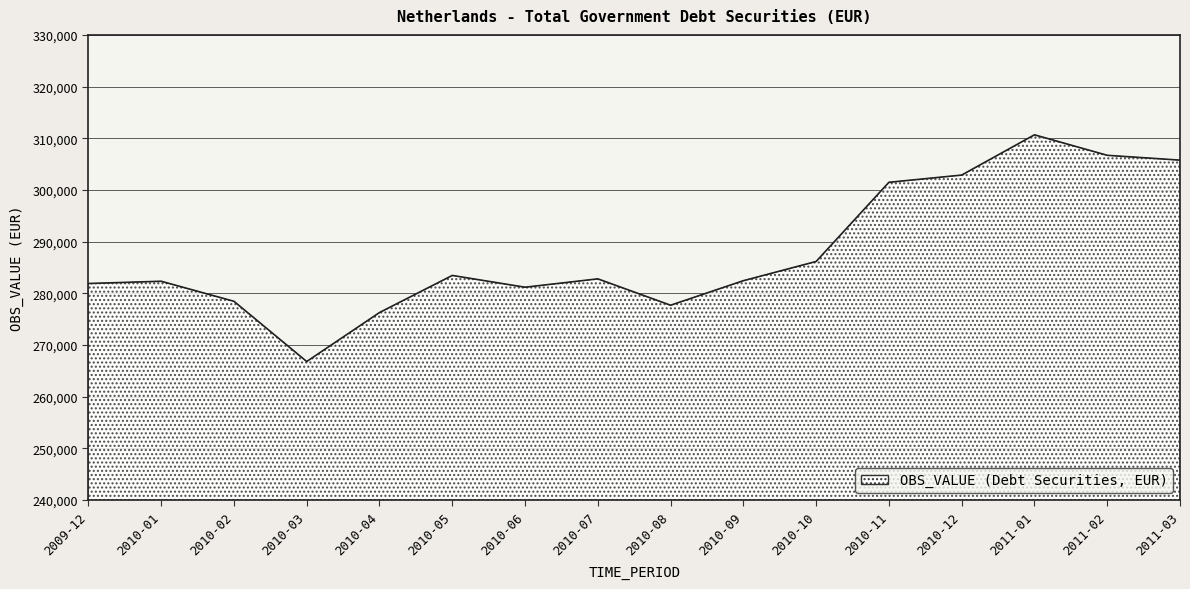

Count the number of data series in this chart.

1